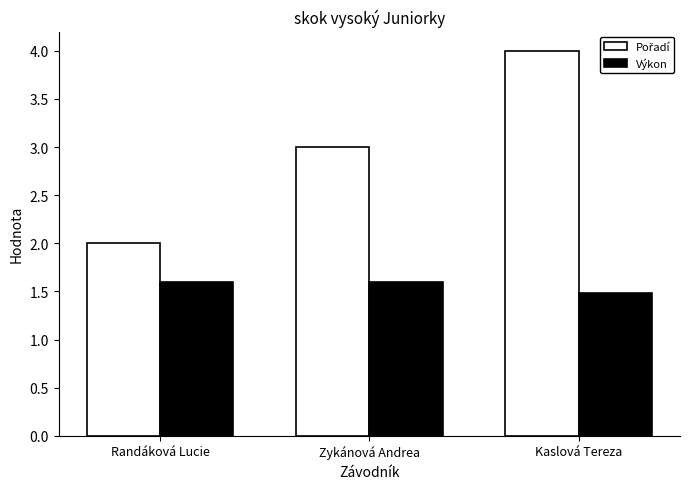

What value does the Výkon series have at Zykánová Andrea?

1.6